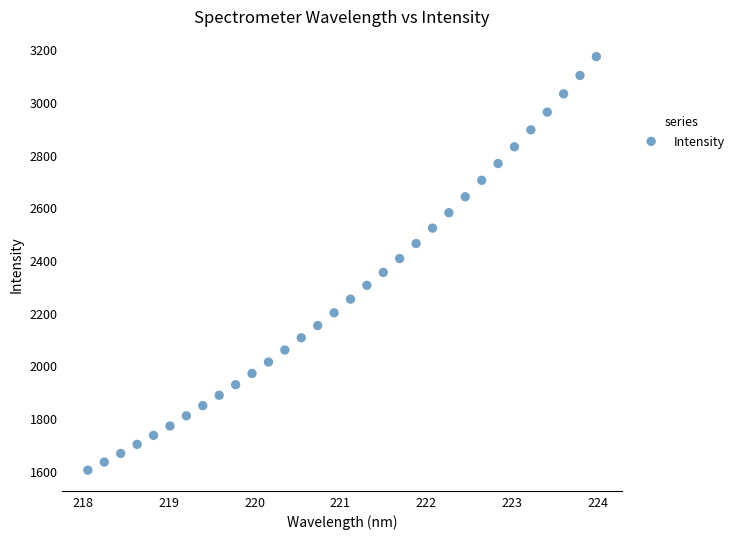

What is the range of Y values (max minus min)?

1569.9